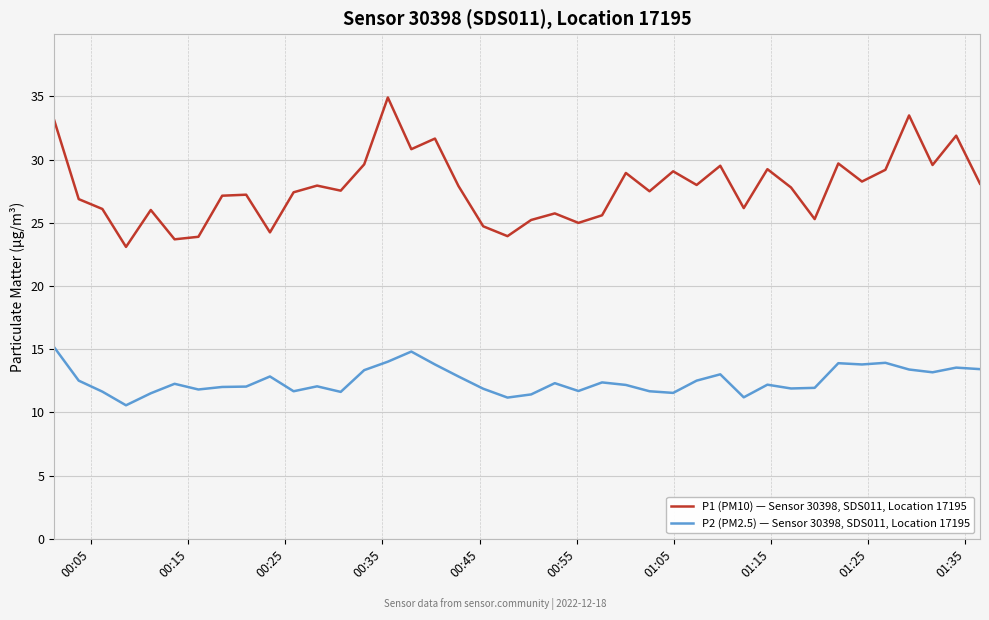

Which series has the largest range (max minus min)?

P1 (PM10) — Sensor 30398, SDS011, Location 17195